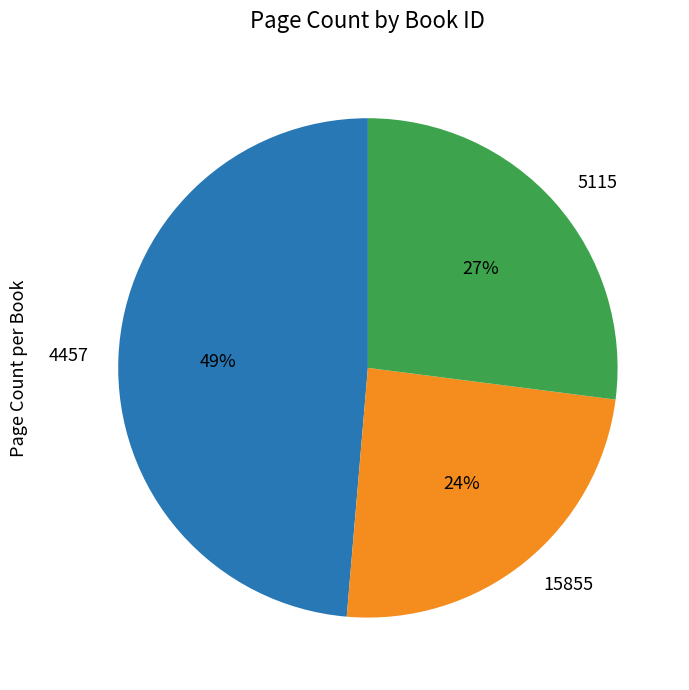

Which slice is the smallest?

15855